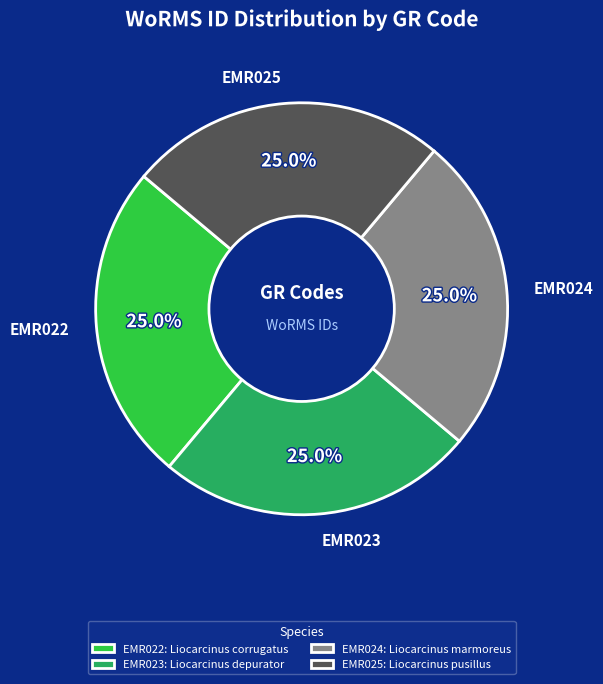

Does any single category account for the majority?

No